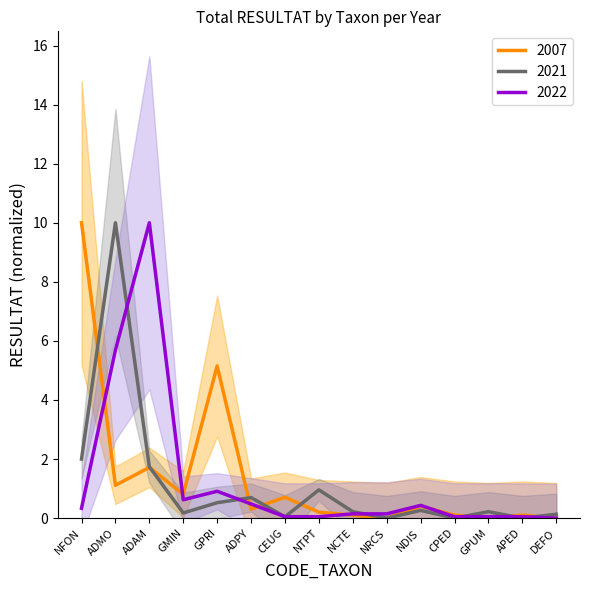

What are all the series names shown in the legend?

2007, 2021, 2022